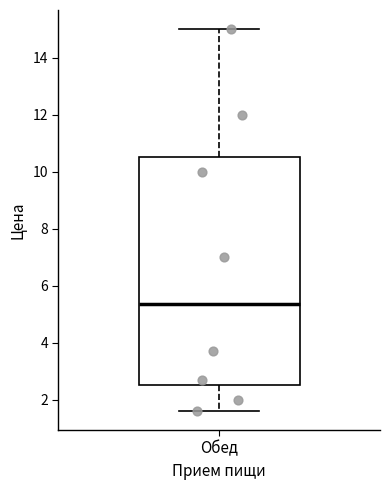

Transcribe this box plot: give where the median line is, the range the box spans, and where the two whiskers end, as read against the y-axis. The values are not printed on the chart, so give them approximately, as read against the axis.

median 5.4, box 2.6 to 10.6, whiskers 1.6 to 15.0